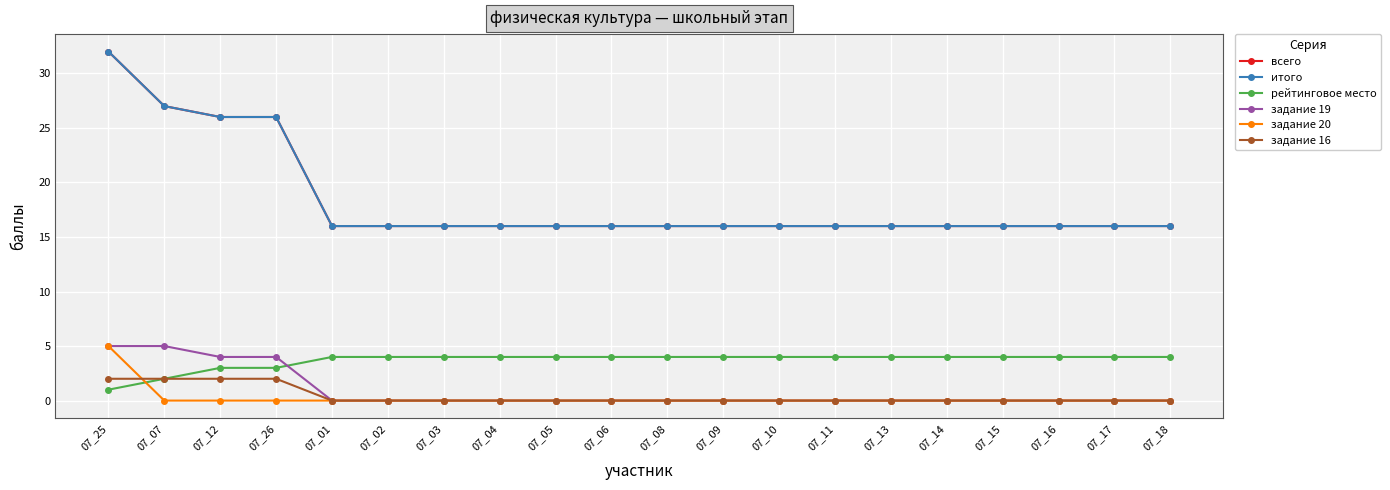

Is this an area chart (filled region under the line)?

No